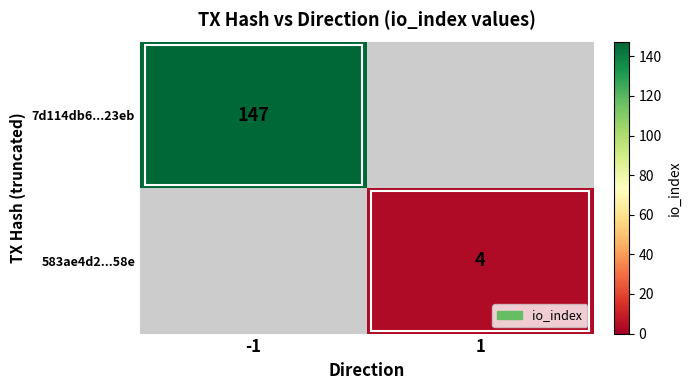

How many distinct data groups are displayed?

2